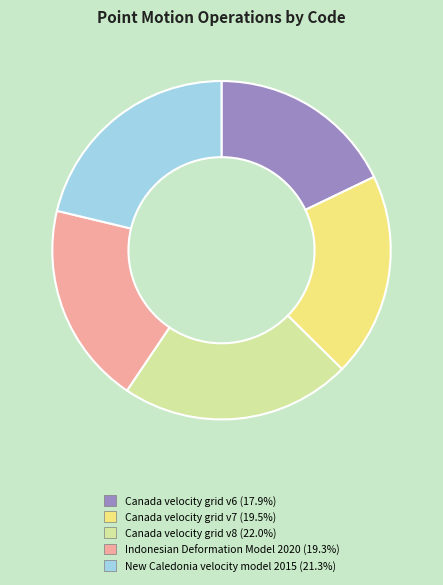

Is there a majority slice in this chart?

No